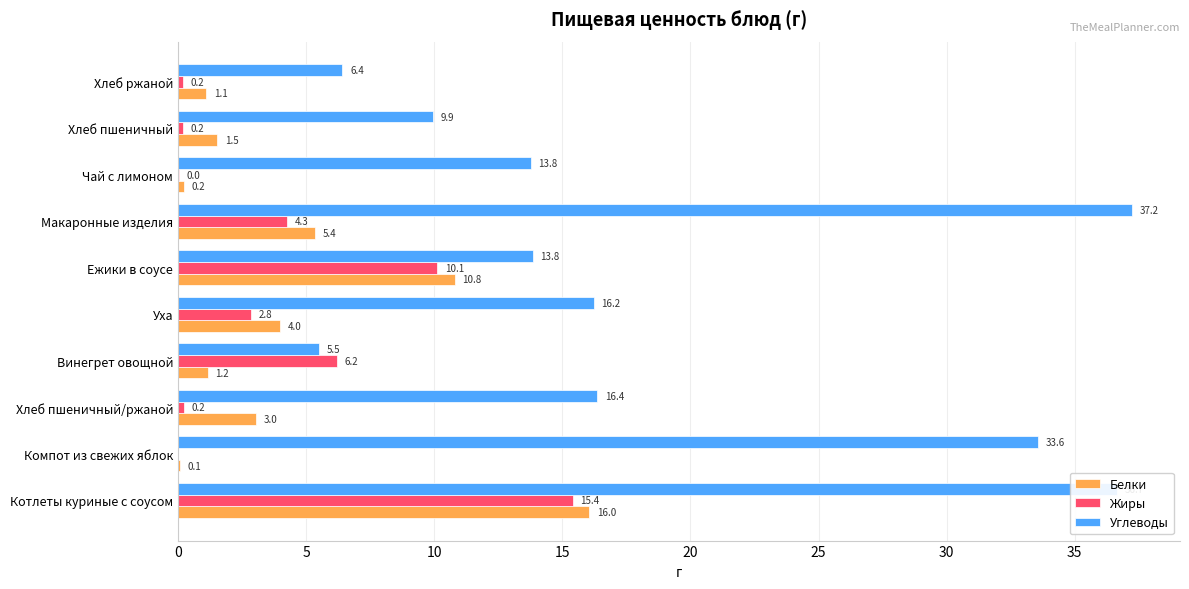

How many categories are shown in the chart?

10